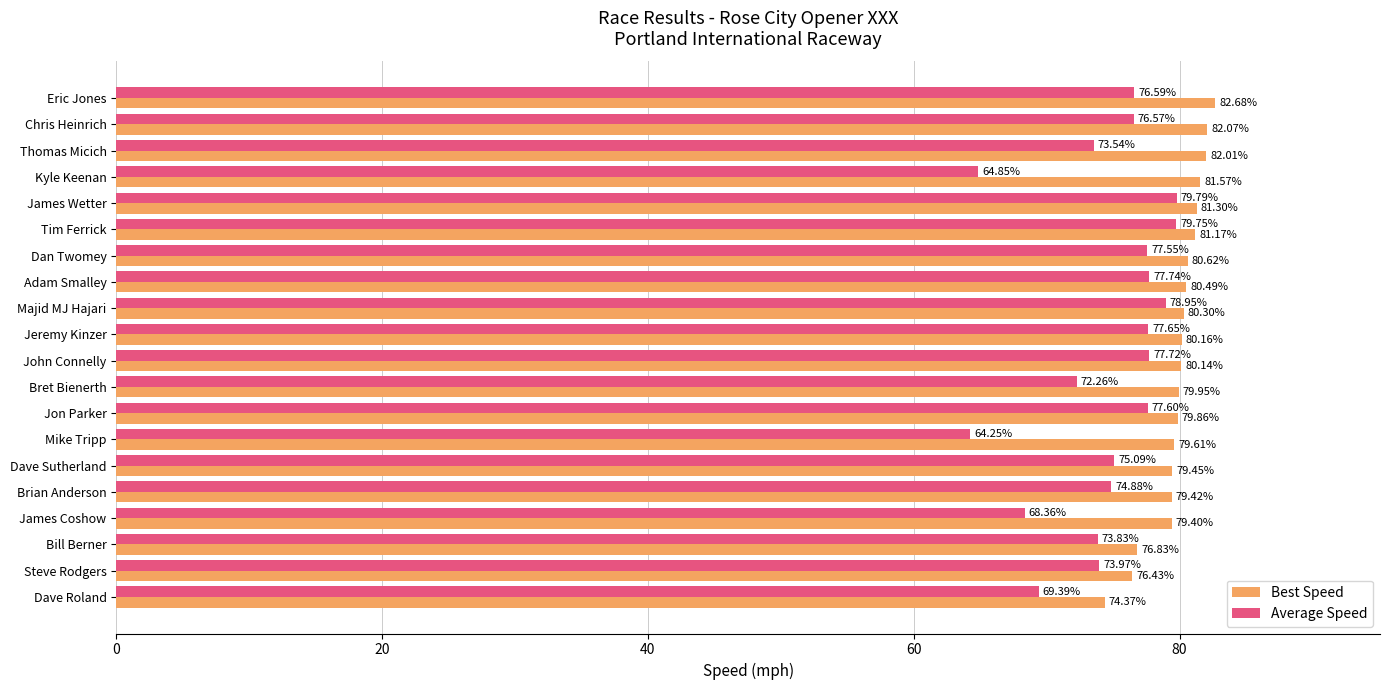

Which series has the largest range (max minus min)?

Average Speed